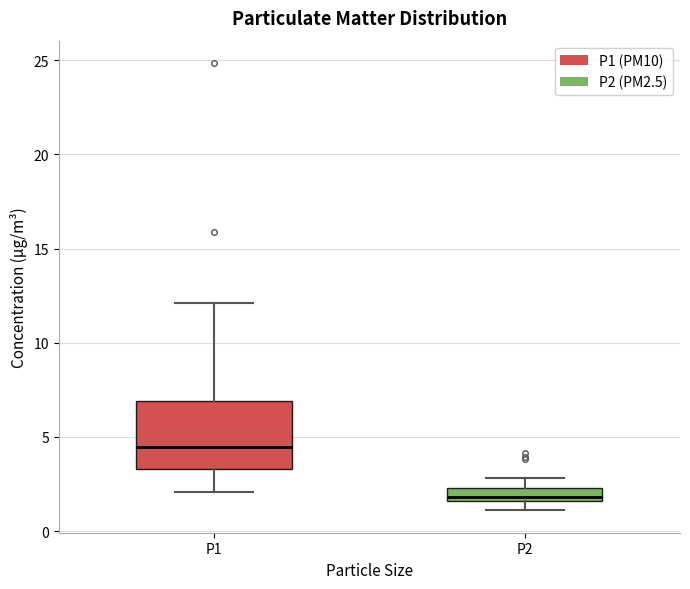

Which box is the tallest, from its lower edge to its upper edge?

P1